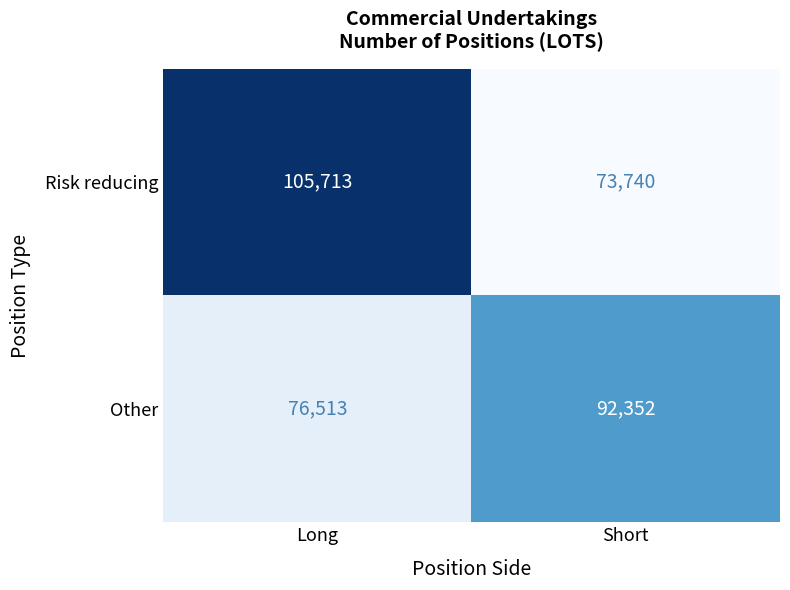

Is it true that Risk reducing equals 73740 at Short?

True